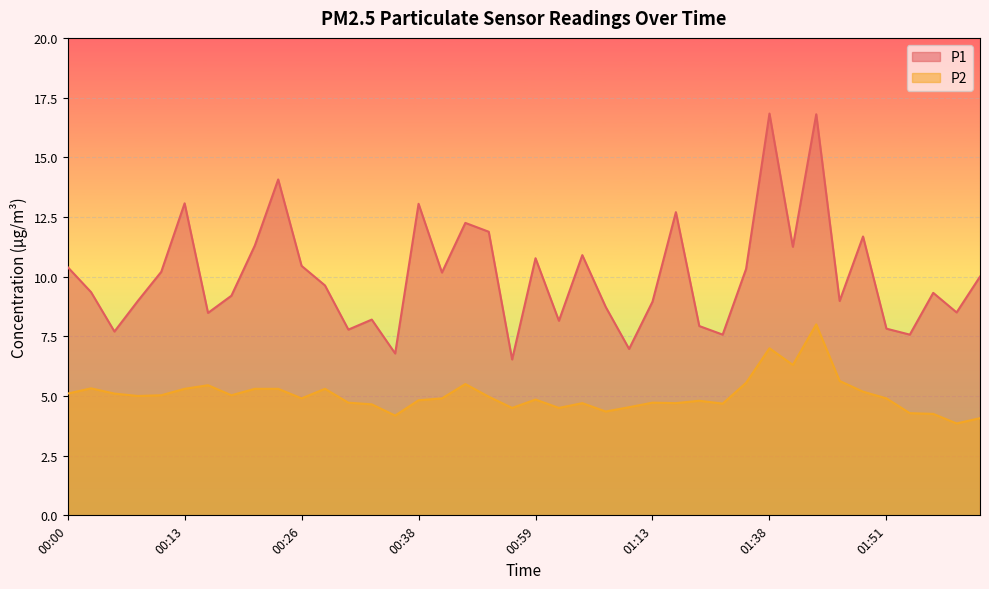

True or false: P2 and P1 intersect in this chart.

False